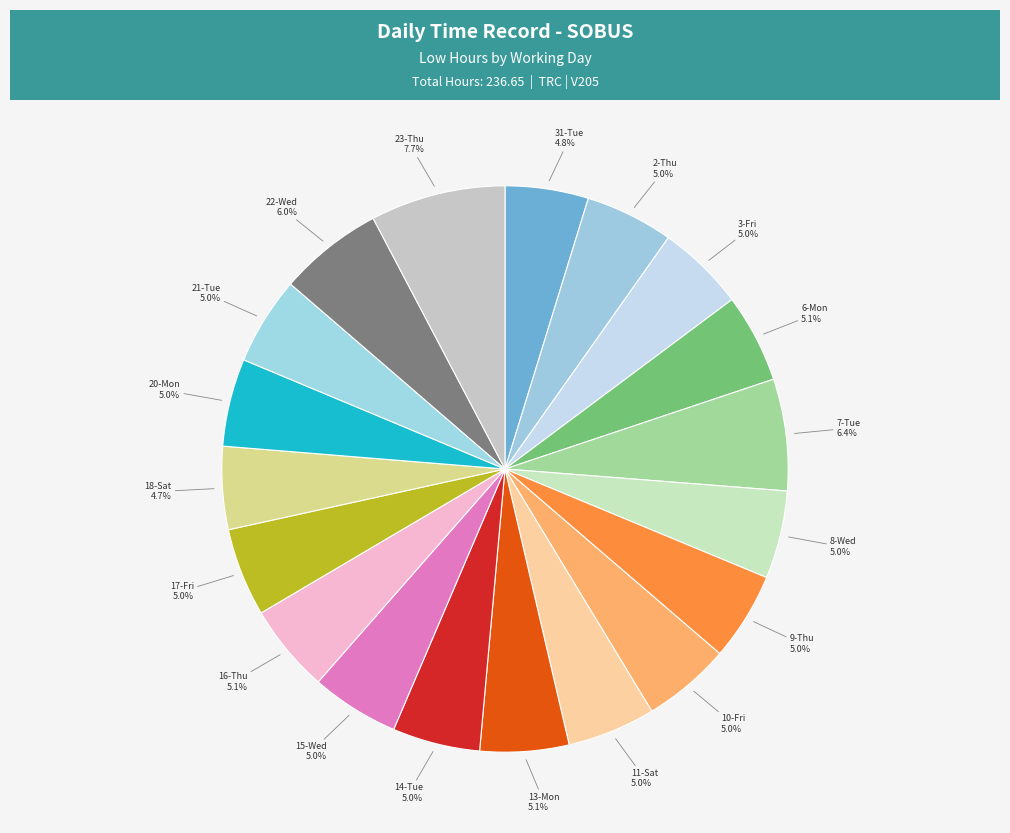

What is the largest slice in the pie chart?

23-Thu